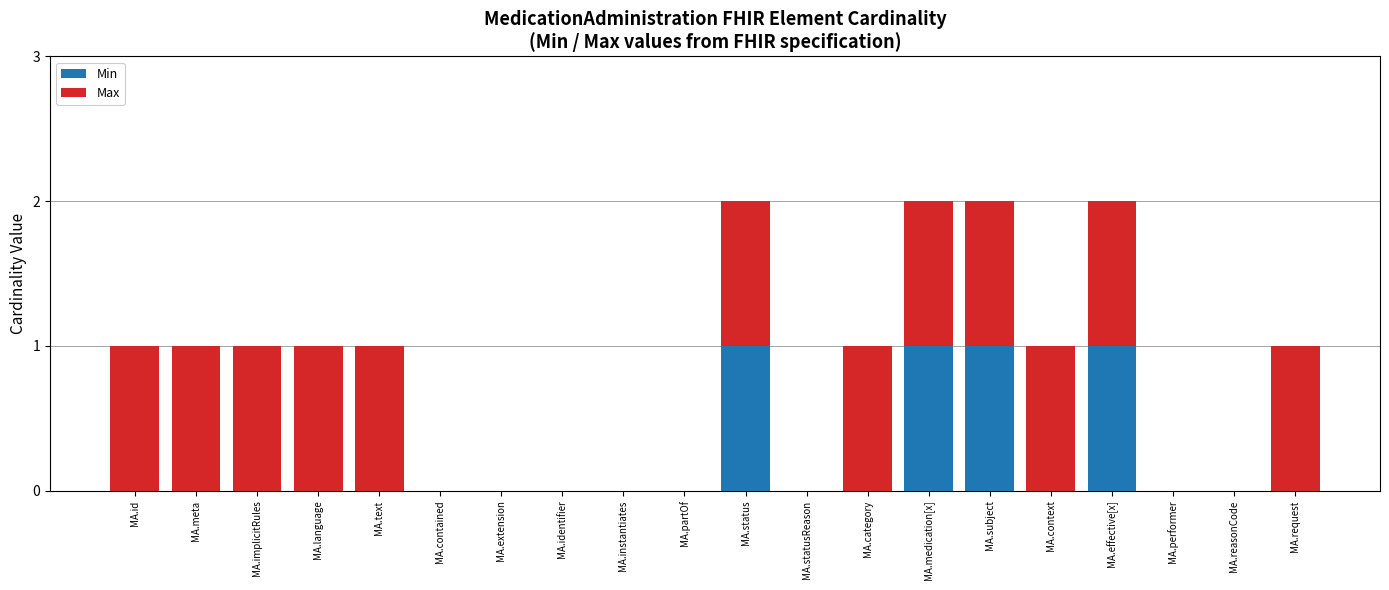

What is the sum of all Min values?

4